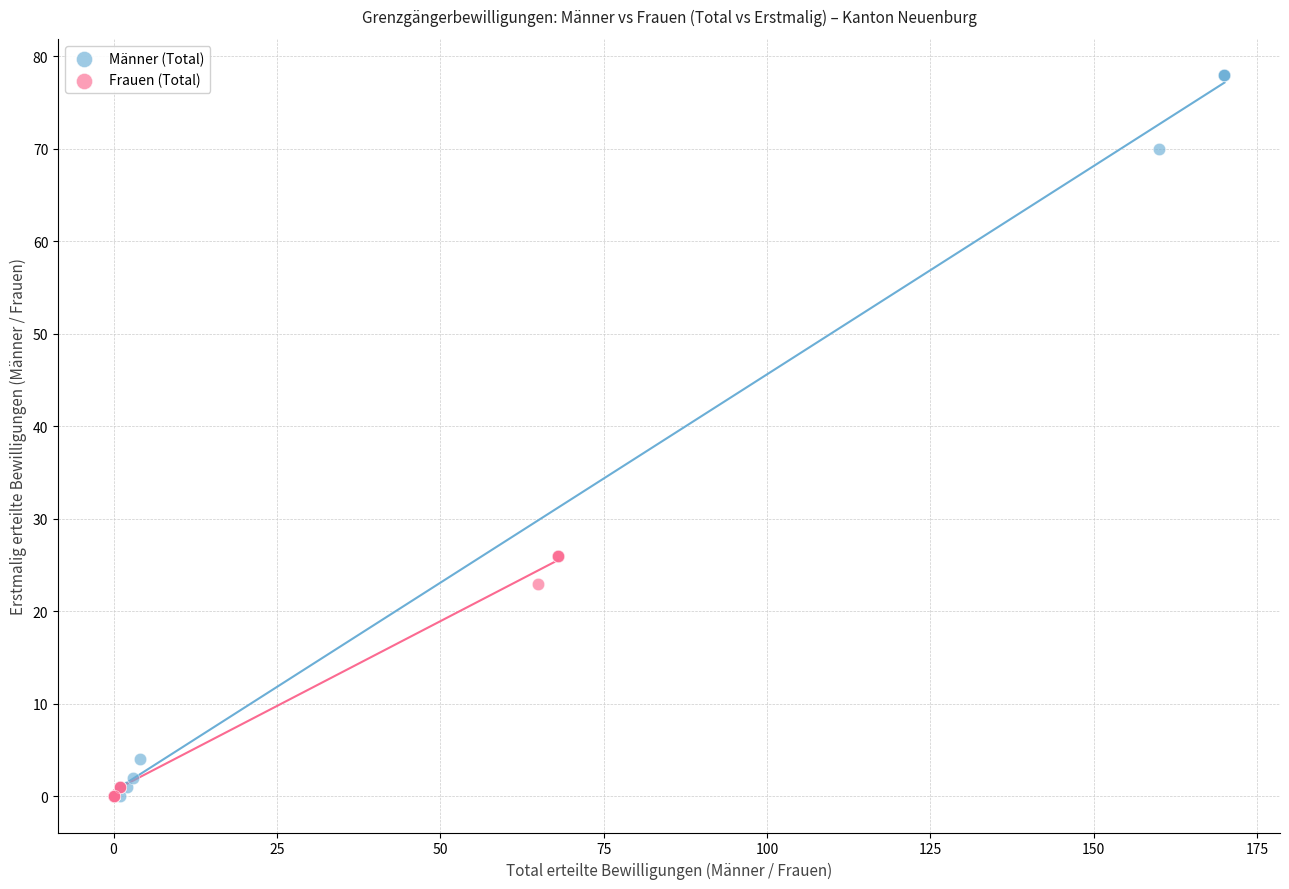

Which series reaches the maximum Y coordinate?

Männer (Total)